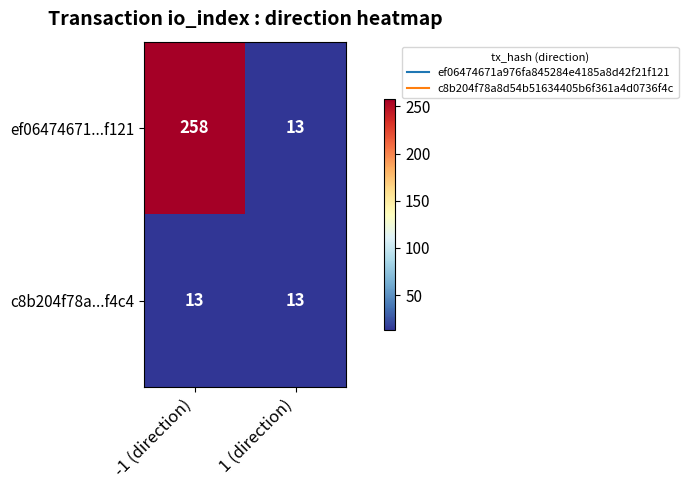

What is the average value of the ef06474671...f121 series?

136